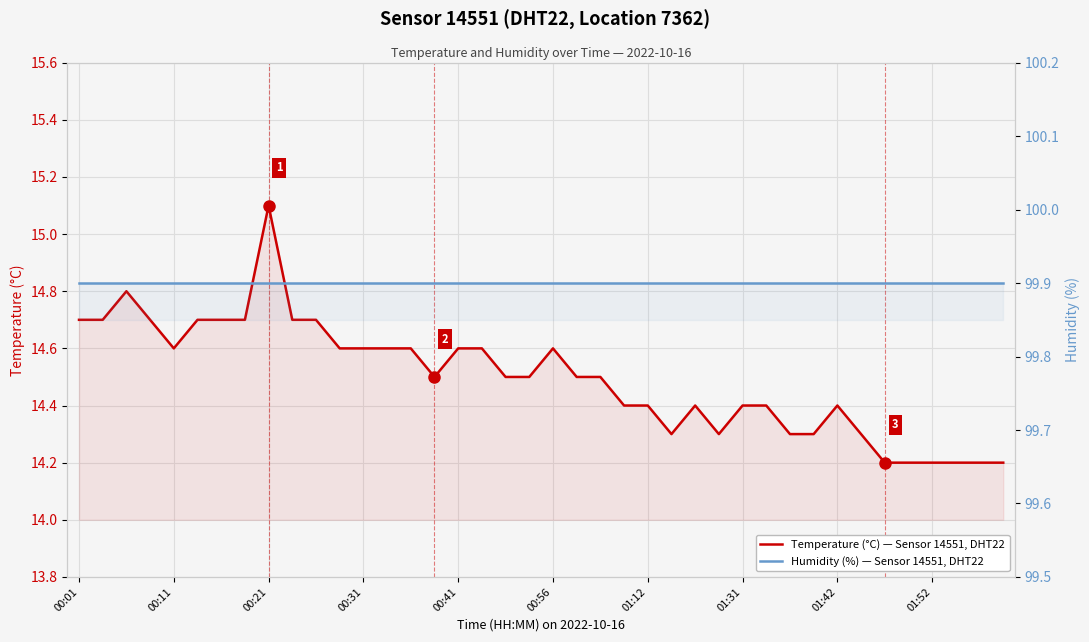

Where is Humidity (%) — Sensor 14551, DHT22 nearest to the value 99?

00:01